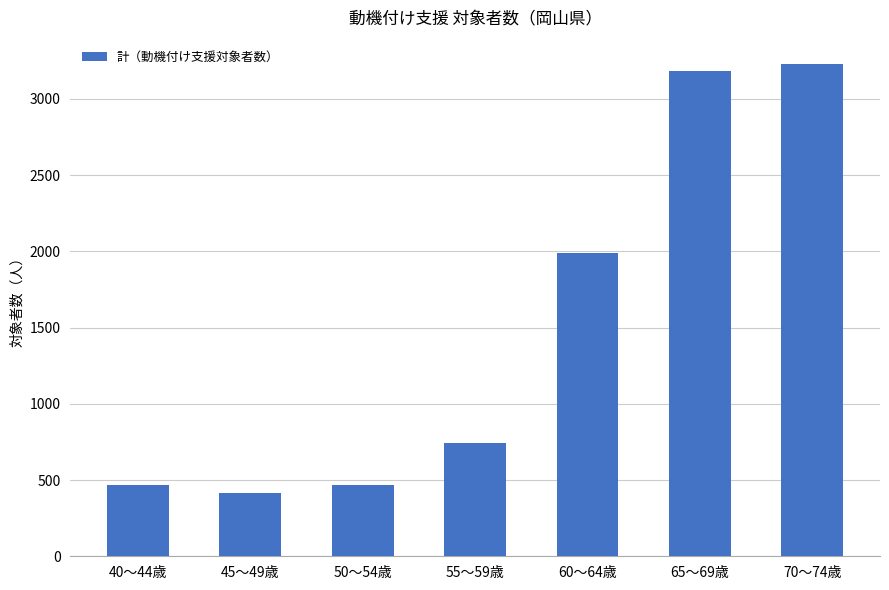

Which has a higher value, 70～74歳 or 55～59歳?

70～74歳